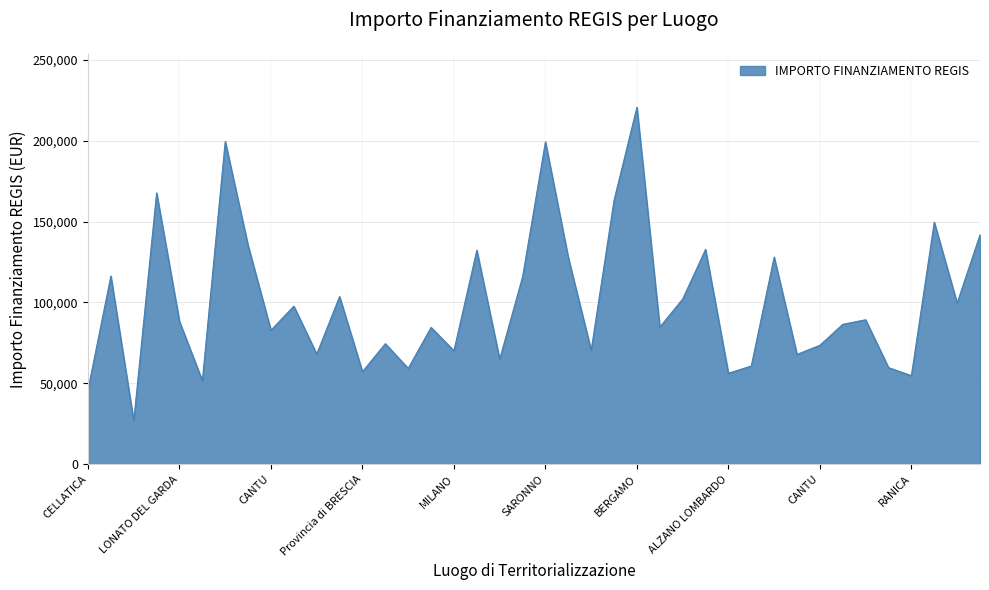

What is the smallest value displayed?

26730.0